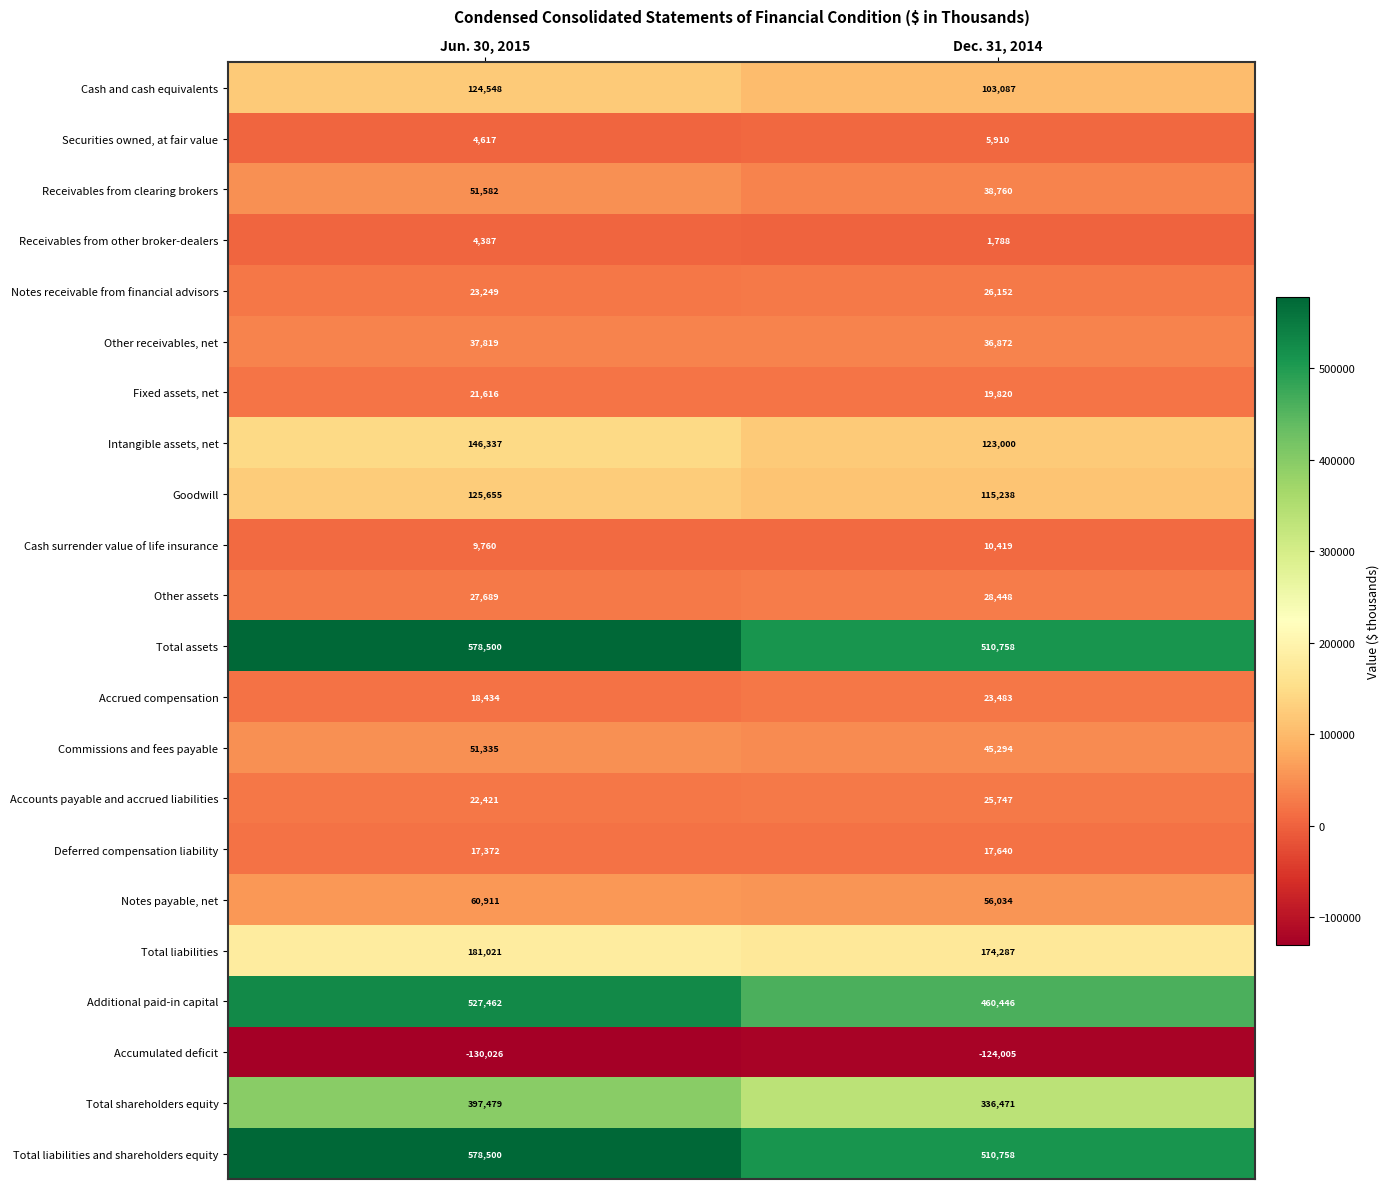

Which label corresponds to the largest value in the chart?

Jun. 30, 2015